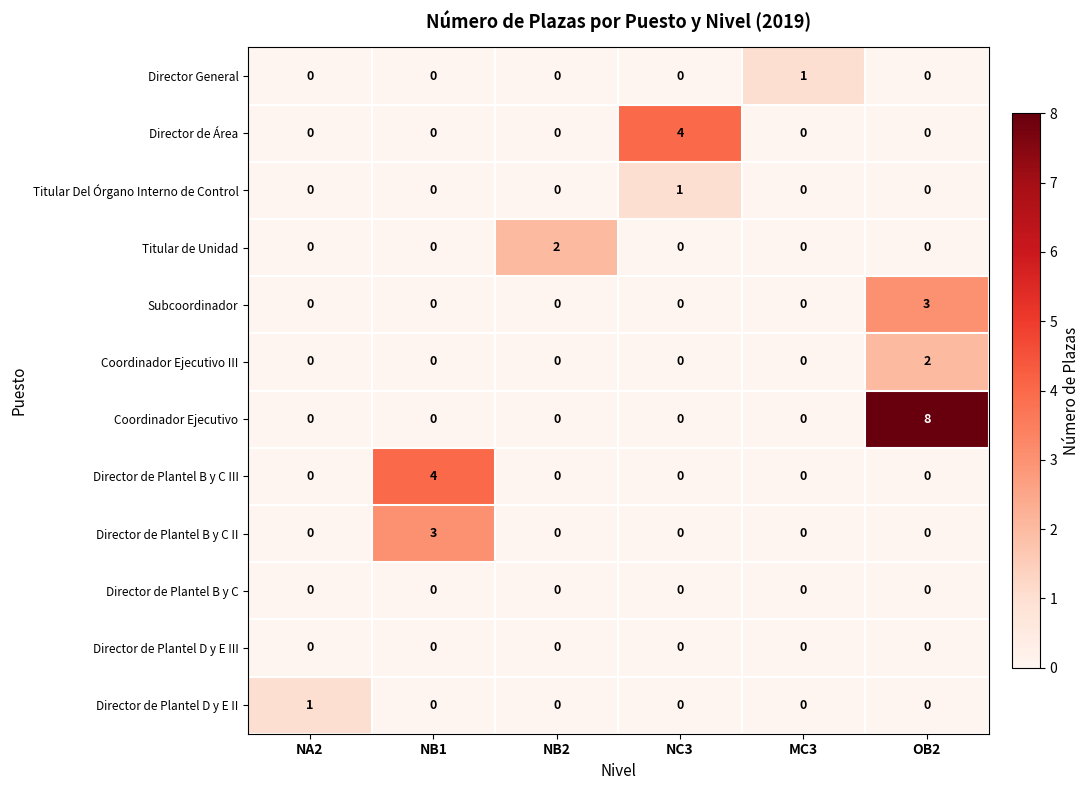

Between NB2 and NC3, which series saw the biggest shift?

Director de Área